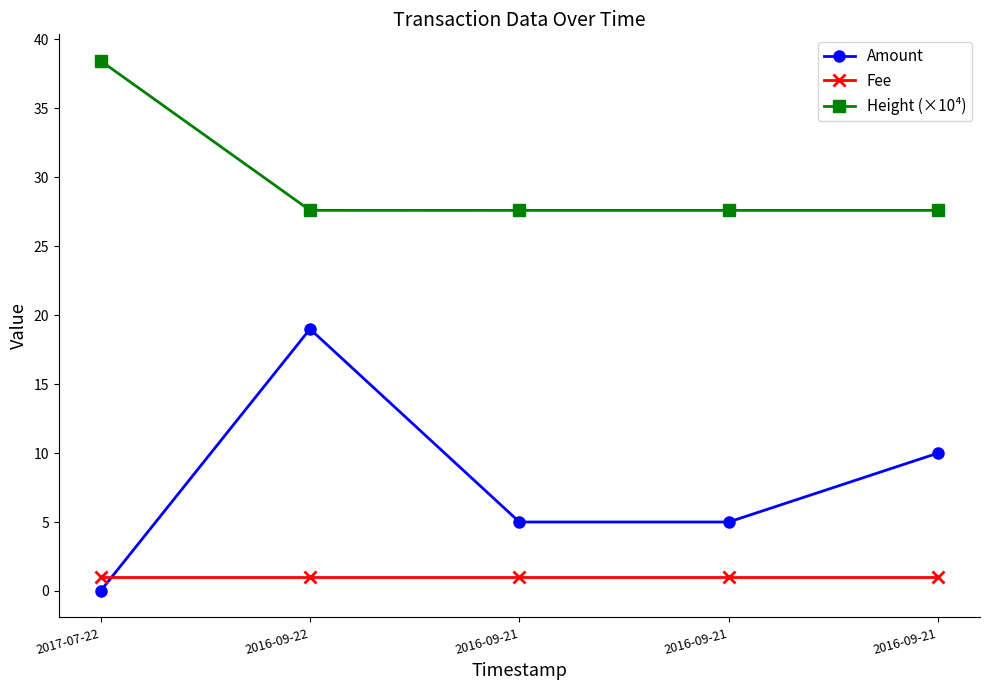

Rank the series by their average value, from highest to lowest.

Height (×10⁴), Amount, Fee